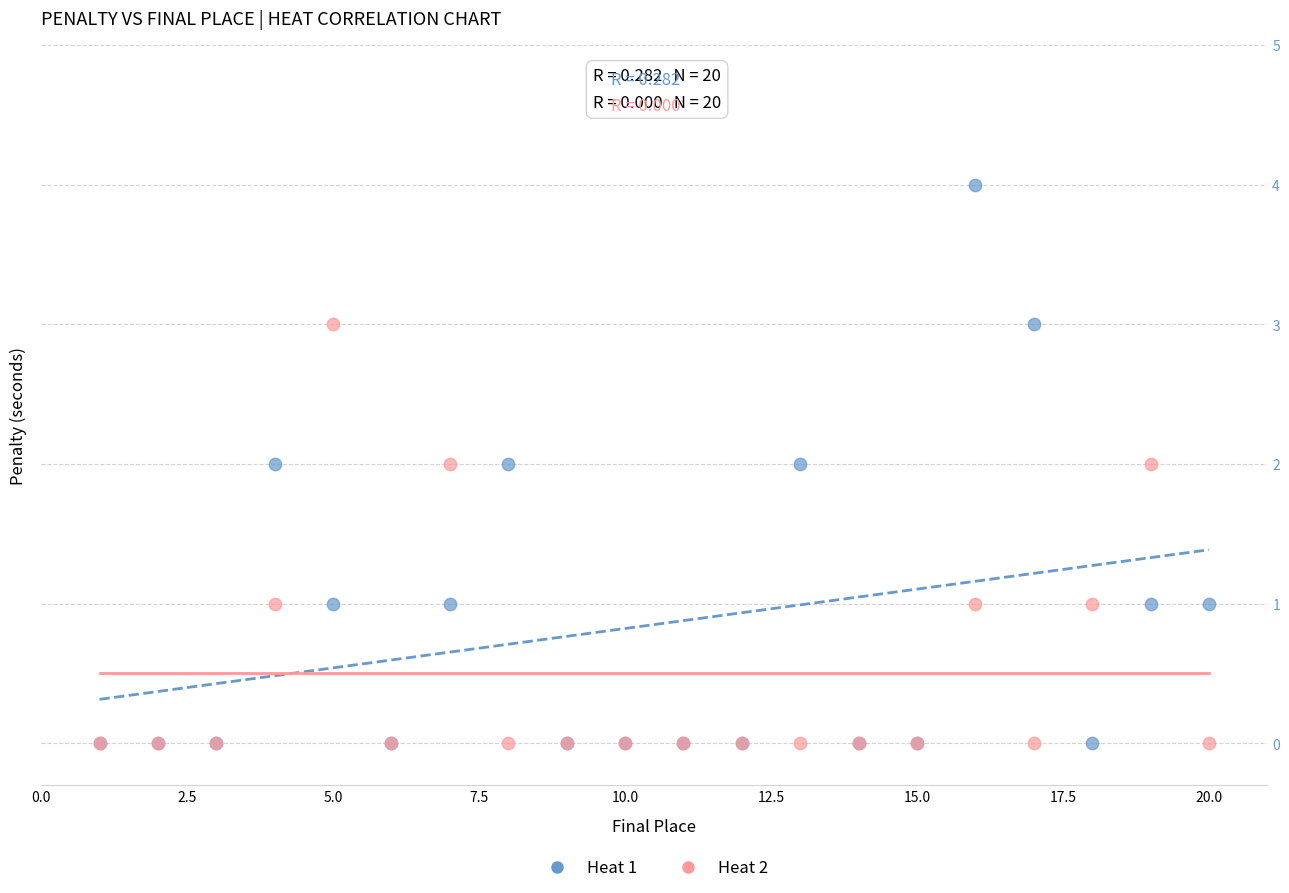

What are all the series names shown in the legend?

Heat 1, Heat 2